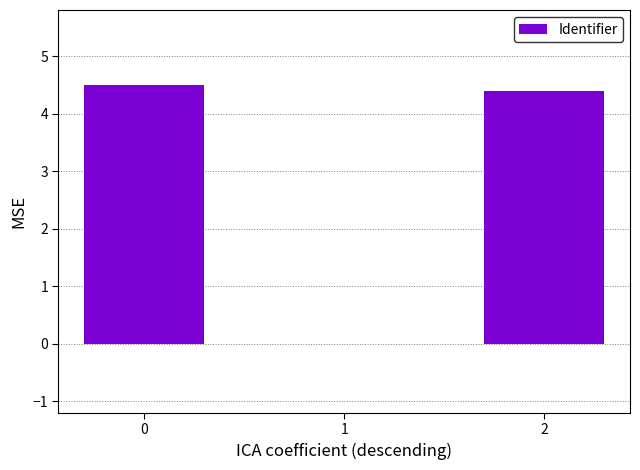

What is the average value?

3.0